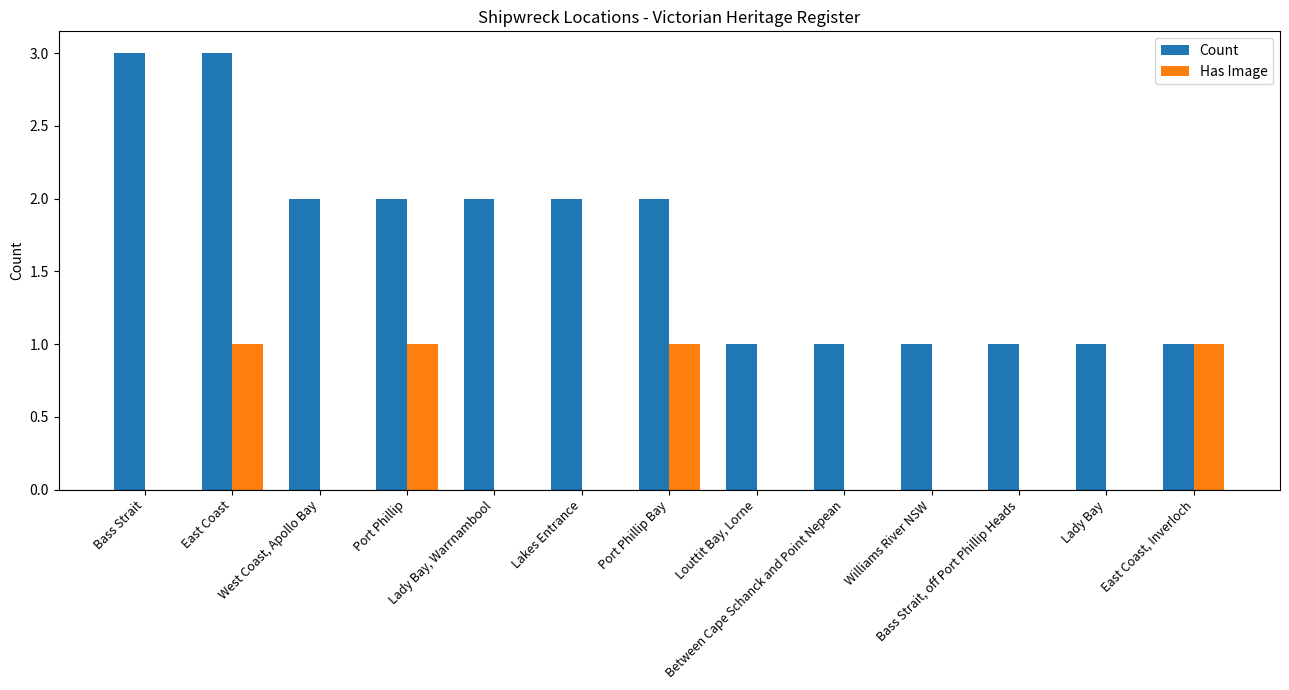

How many groups of bars are there?

13